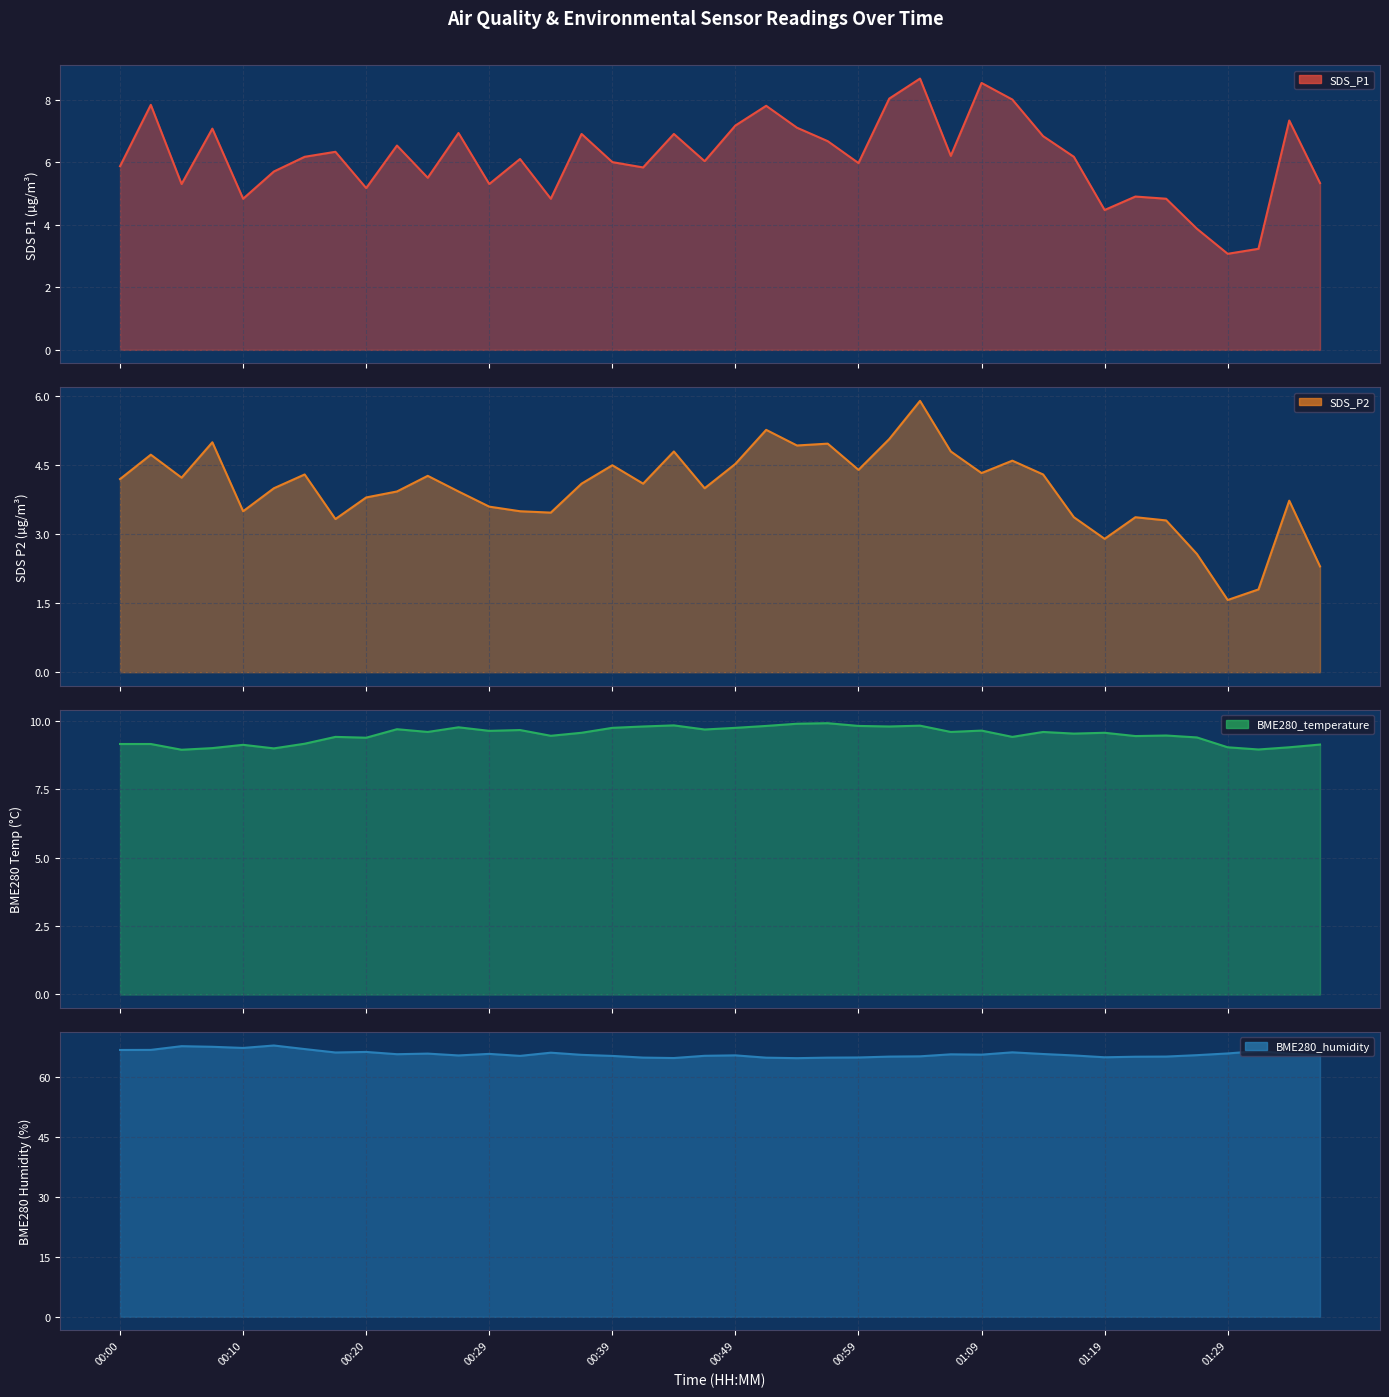

True or false: SDS_P1 line has a value of 7.1 at 22.

True